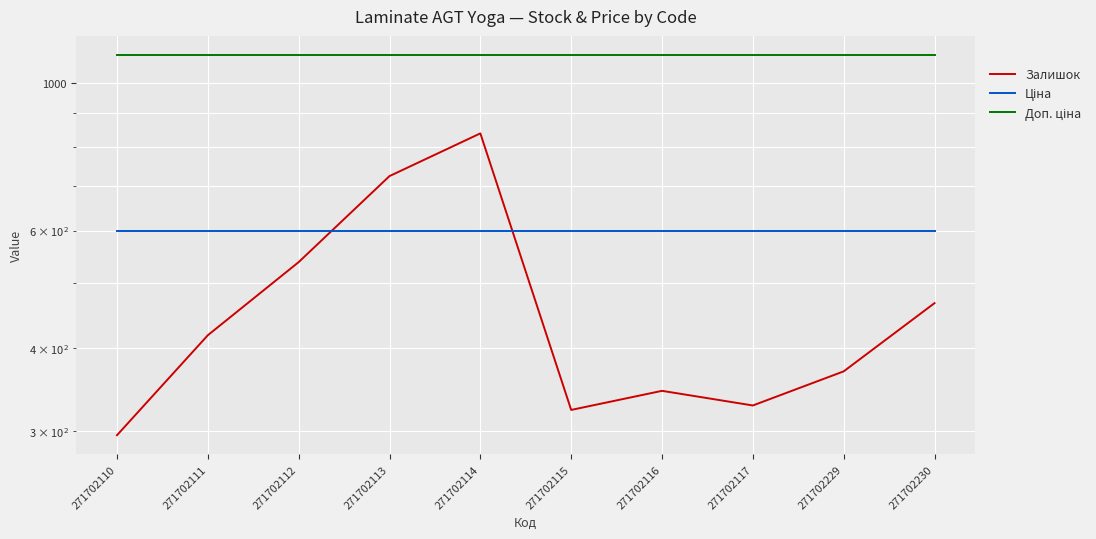

True or false: Залишок and Доп. ціна cross at least once.

False